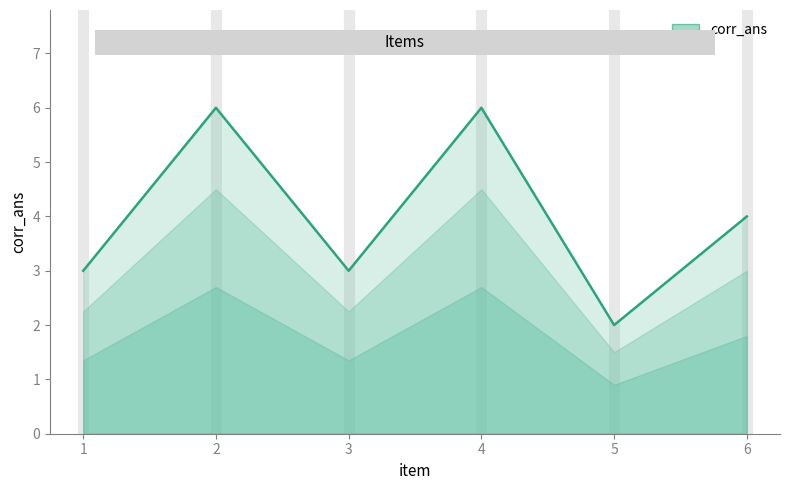

Count the number of data series in this chart.

1